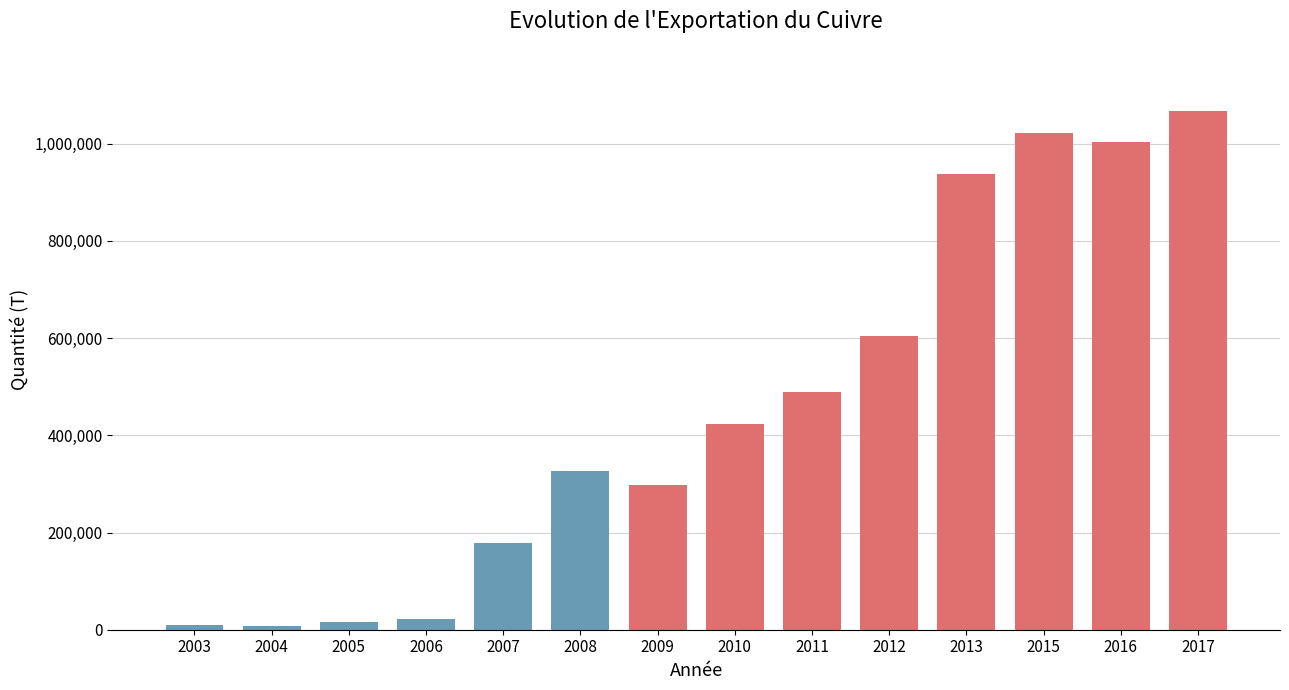

Is it true that the value at 2011 is 165862.5?

False